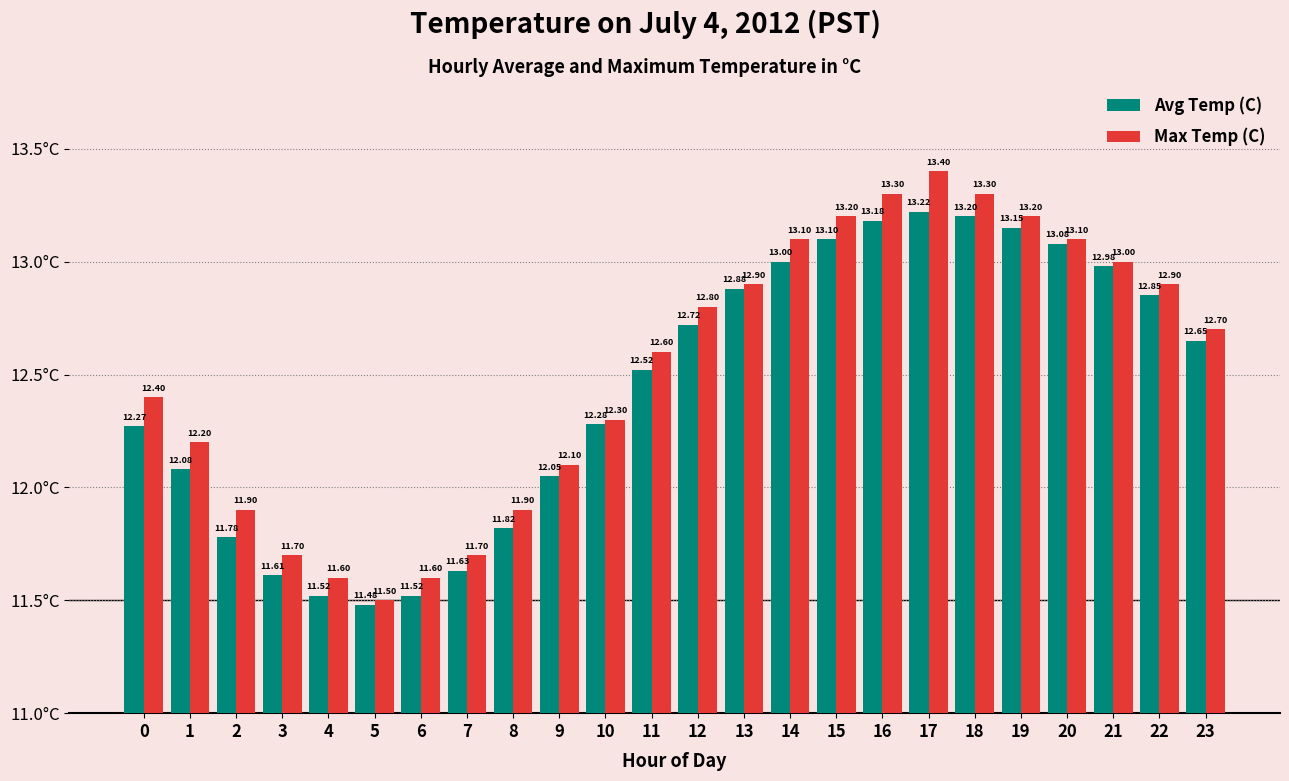

What is the maximum value for Max Temp (C)?

13.4